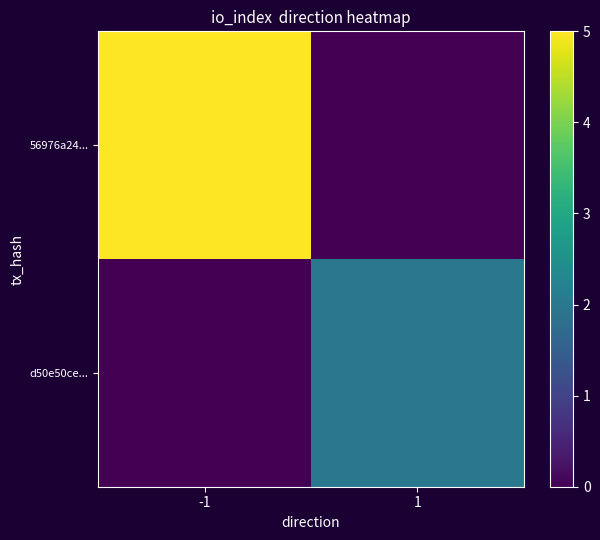

List the series in order of their peak value, lowest first.

d50e50ce..., 56976a24...